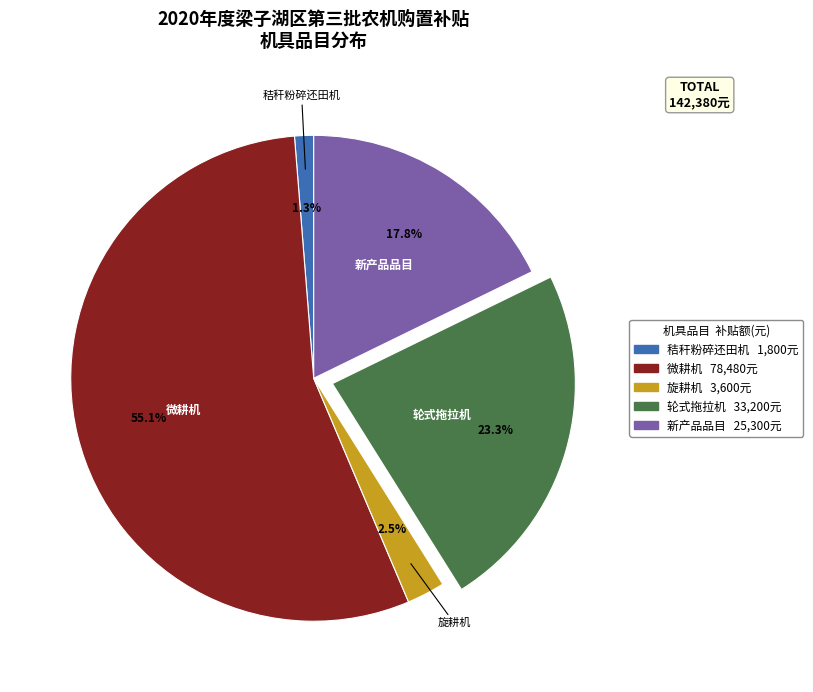

Is there any slice that represents more than half of the pie?

Yes